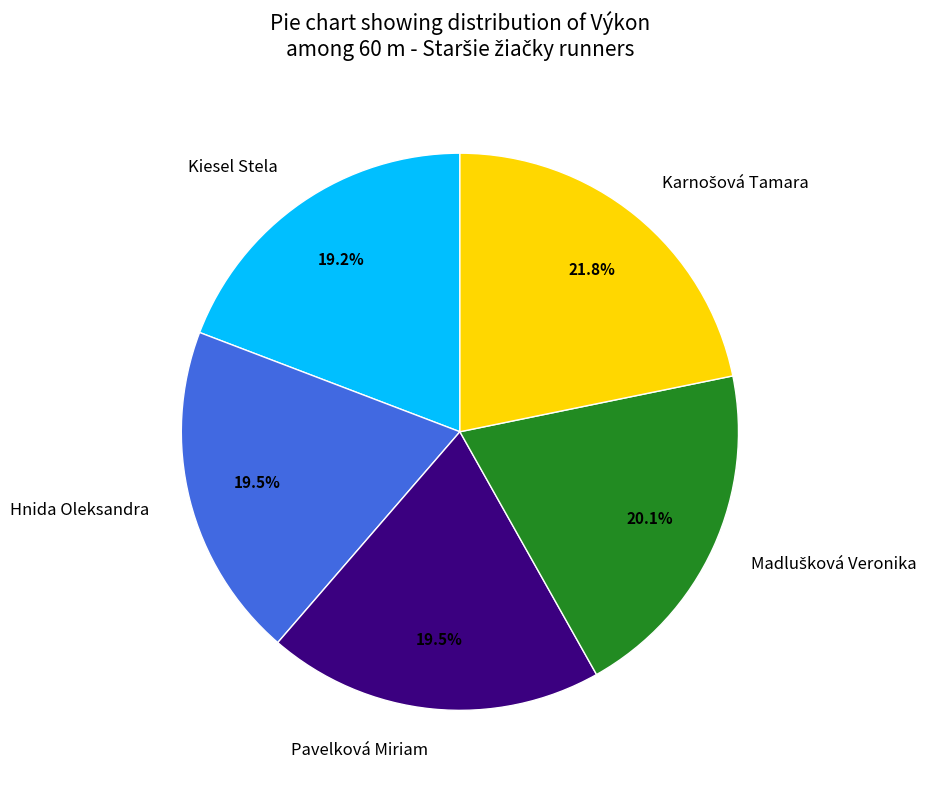

How many segments does this pie chart have?

5